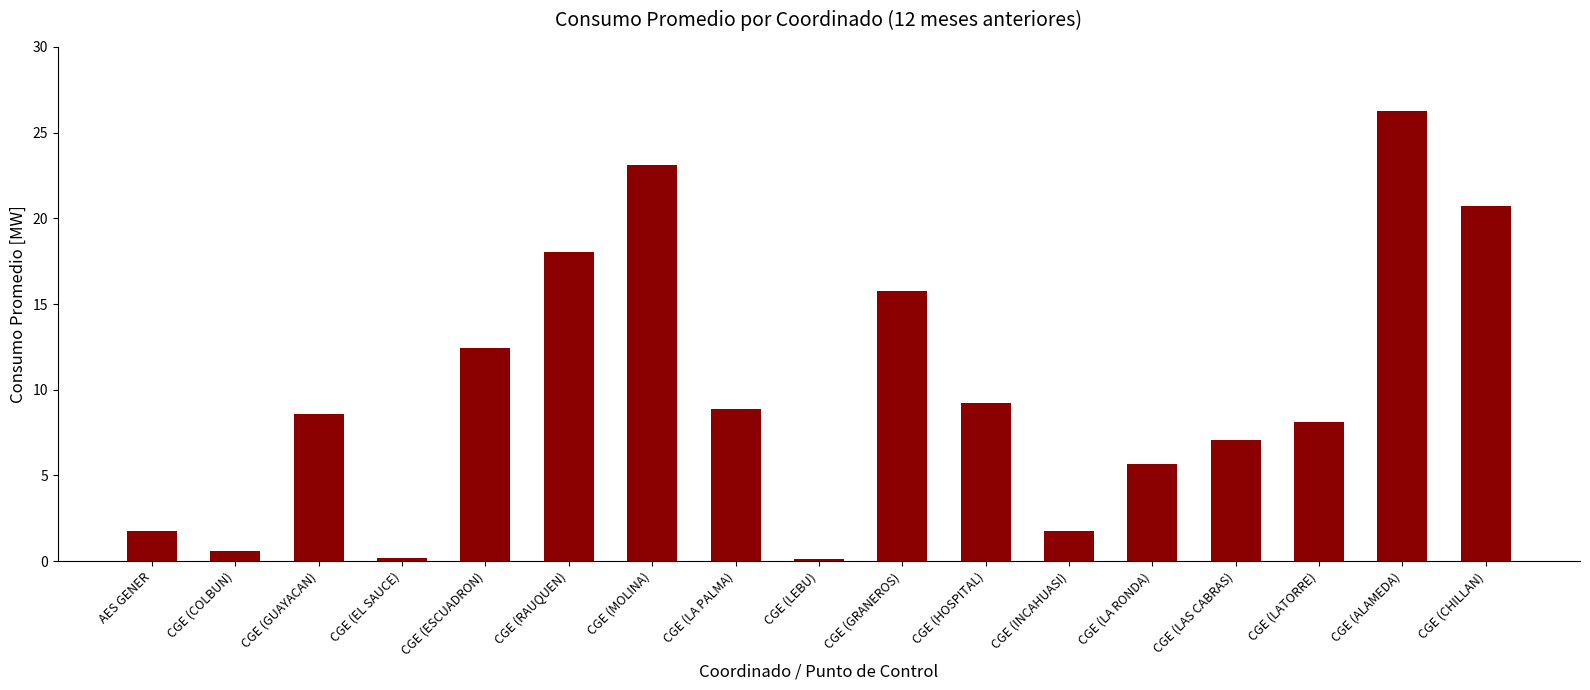

What position from the left is CGE (LA RONDA)?

13